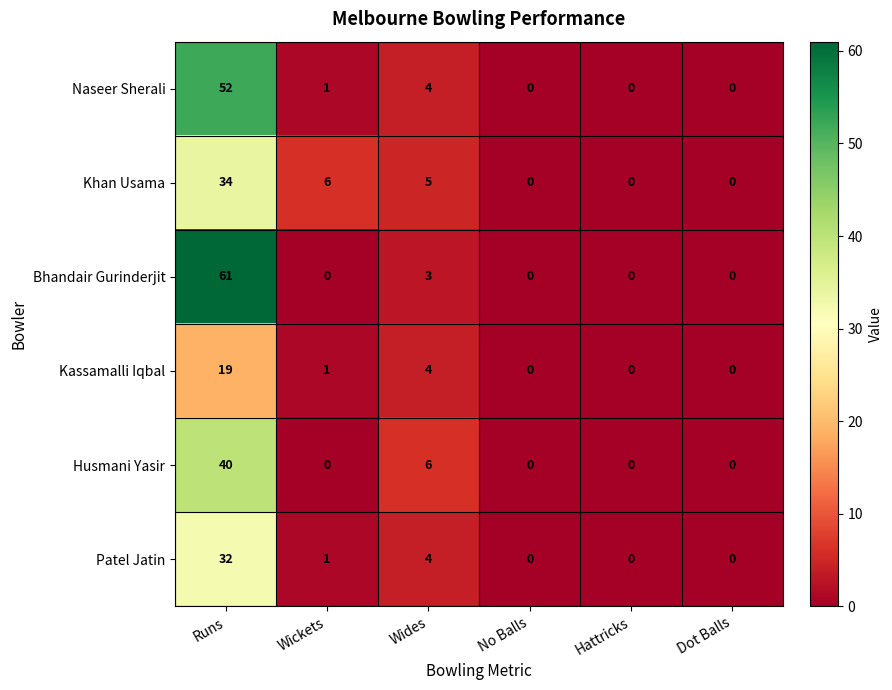

The Husmani Yasir series shows 6 at Wides. True or false?

True